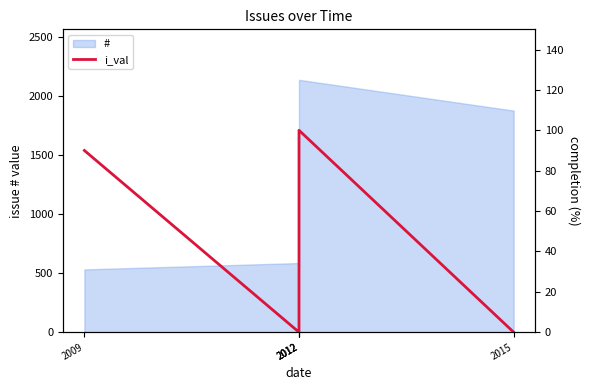

True or false: the data shows 0 at 2015.

True